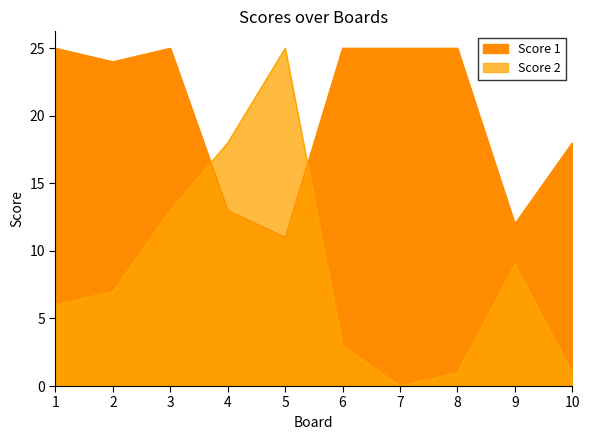

Is it true that Score 2 equals 6 at 1?

True